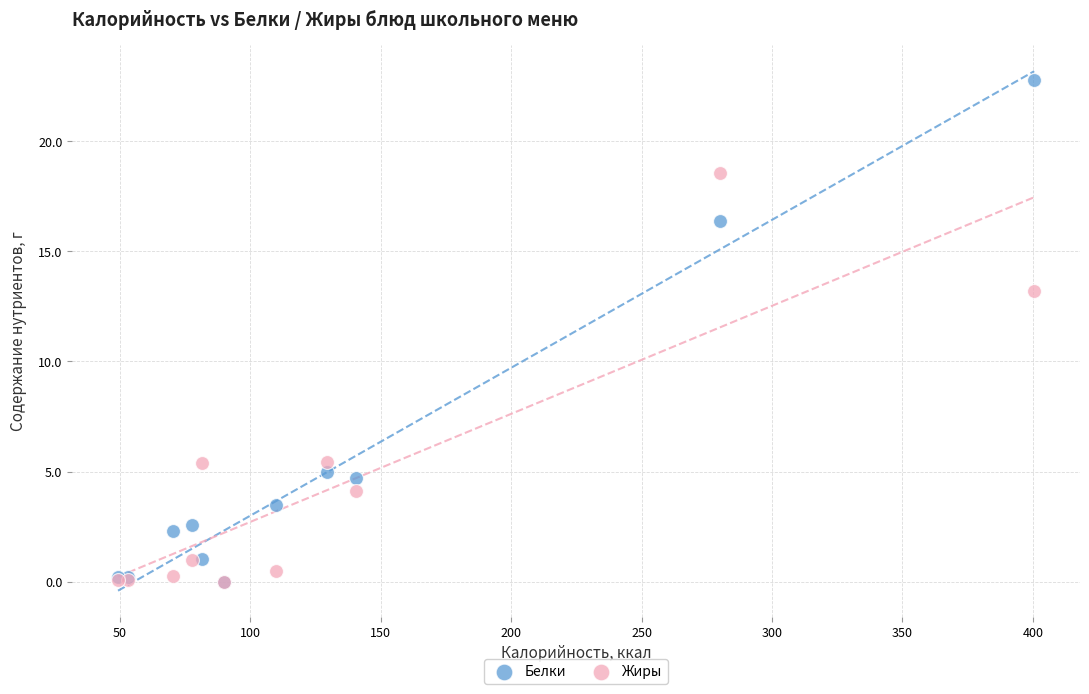

In the Белки series, what Y value is closest to 11?

16.4